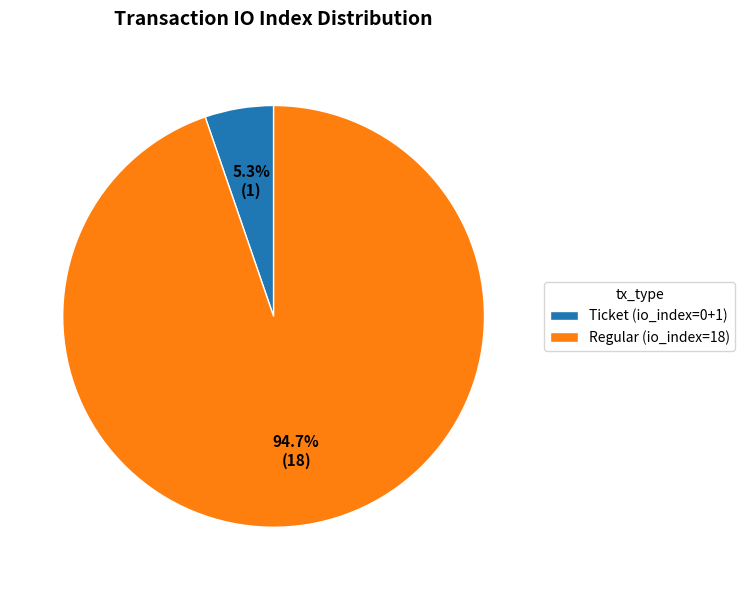

Which category accounts for the majority?

Regular (io_index=18)